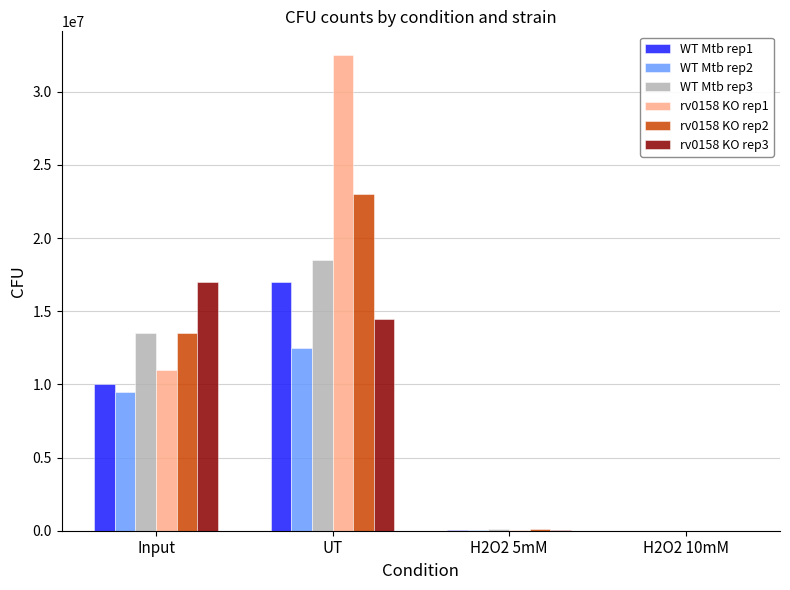

Is it true that rv0158 KO rep3 equals 50000 at H2O2 5mM?

True